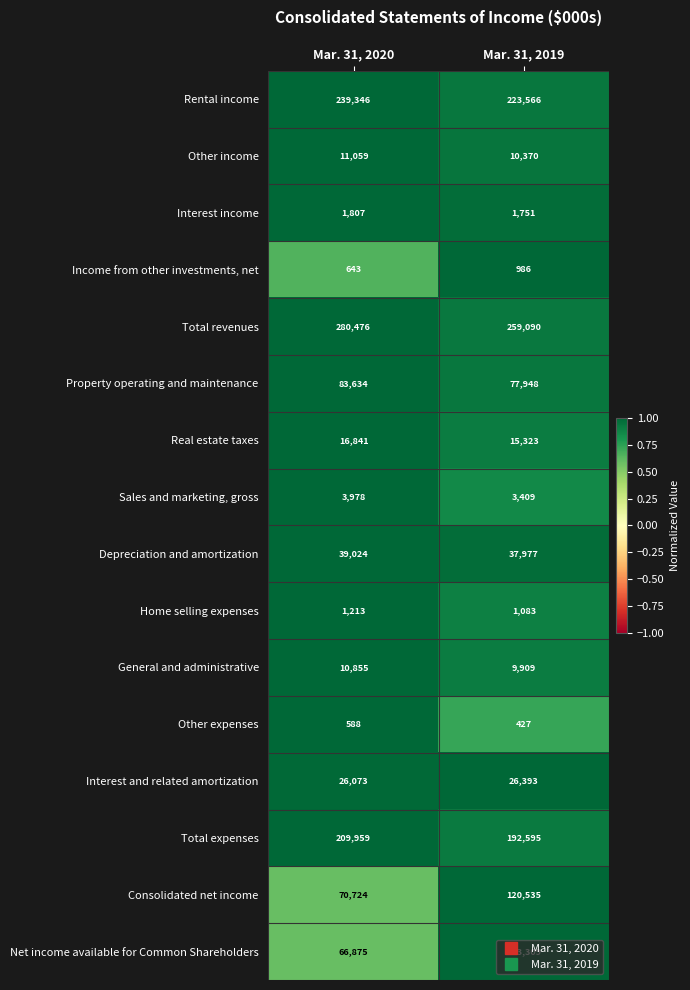

What value does the Other income series have at Mar. 31, 2019?

10370